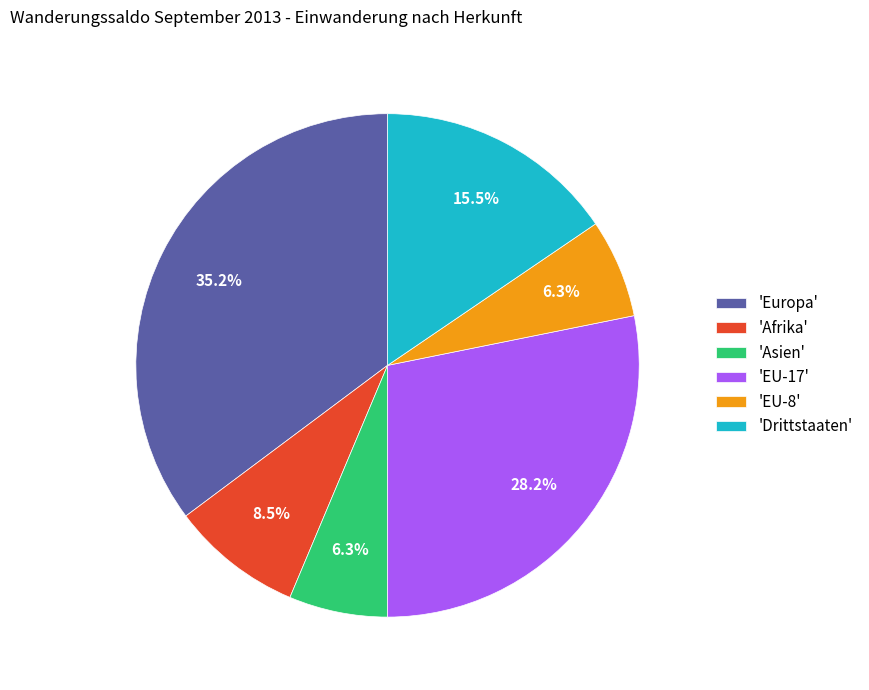

Is there a majority slice in this chart?

No